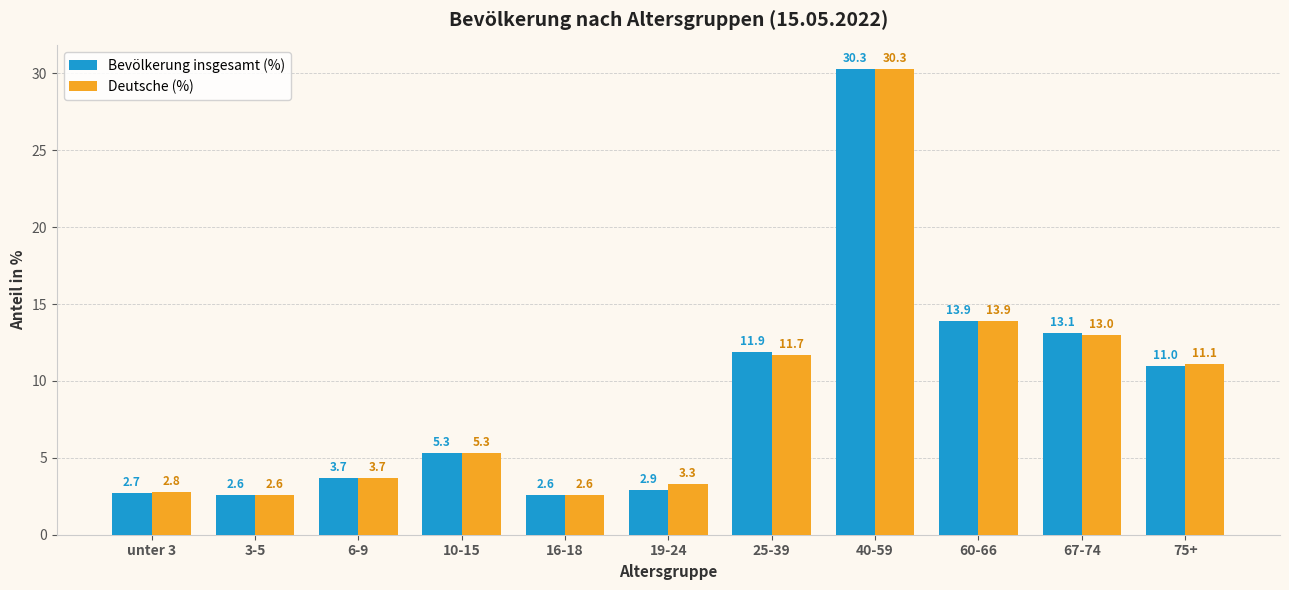

Which series has the largest total across all categories?

Deutsche (%)